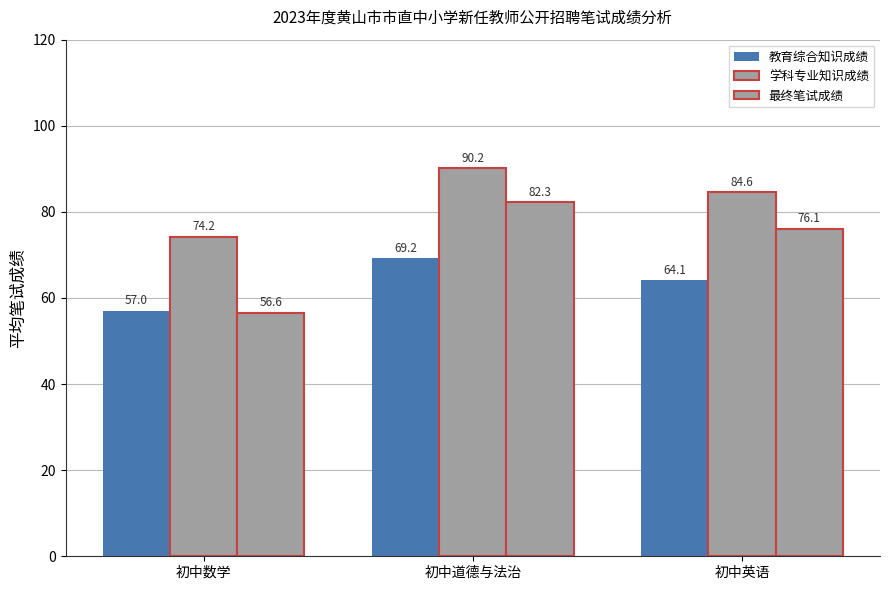

What is the value of the 教育综合知识成绩 bar at the 2nd from the left?

69.2